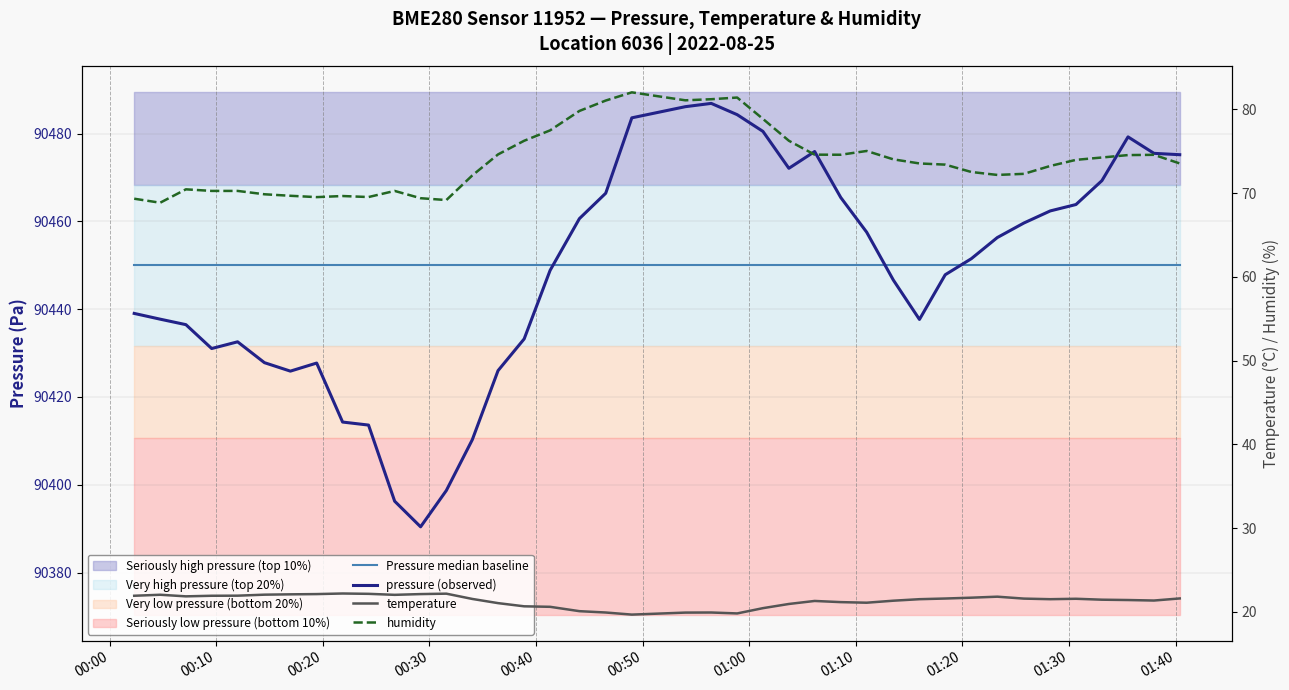

Which series has the widest spread of values?

pressure (observed)